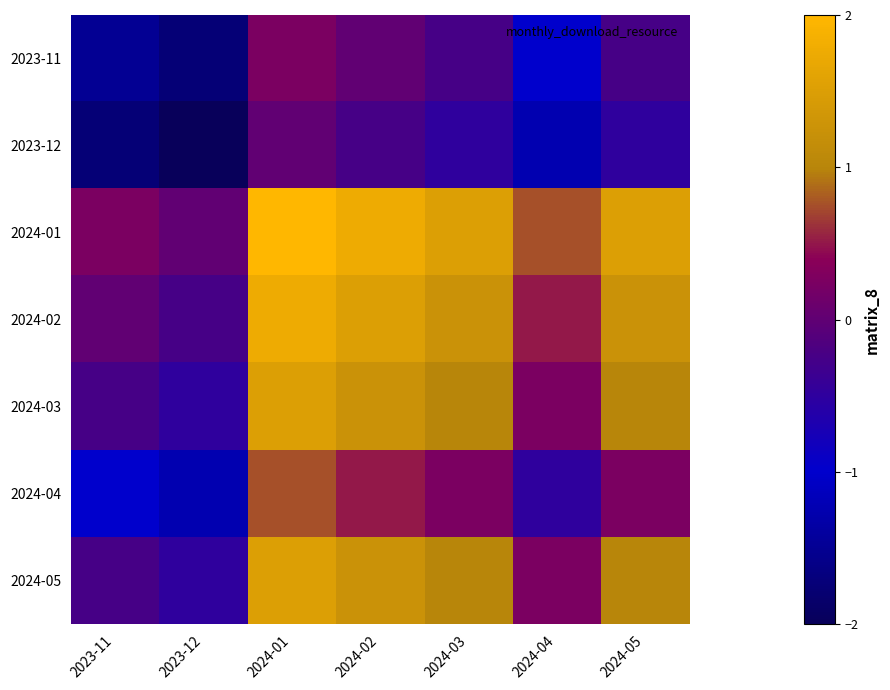

At how many categories does at least one series exceed 0?

6